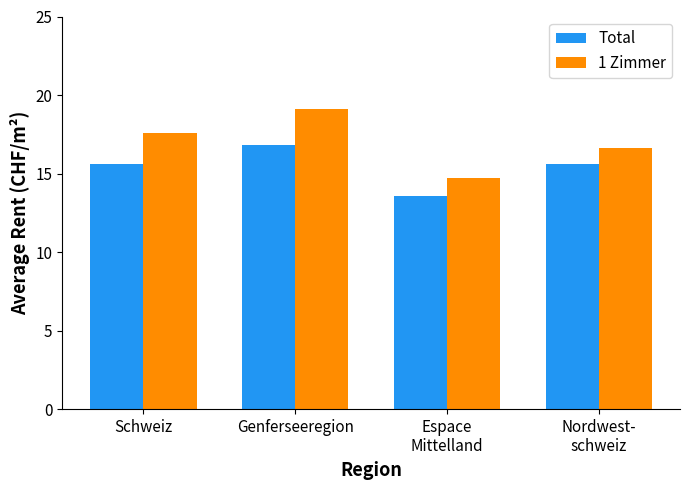

Reading right to left, extract all data points from this chart.

Total: 15.6	13.6	16.8	15.6
1 Zimmer: 16.6	14.7	19.1	17.6